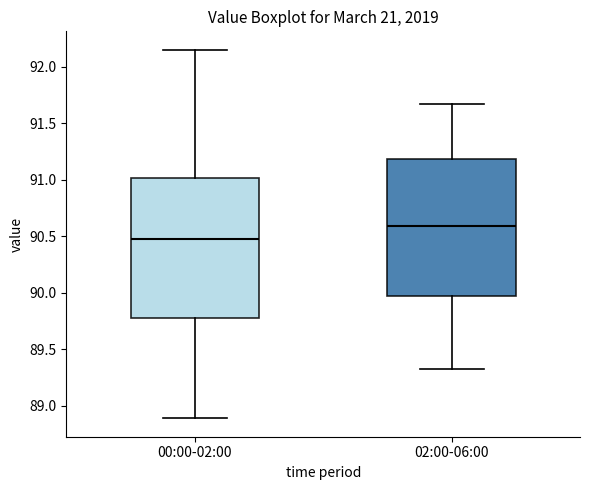

Where is the lower edge of the box for 02:00-06:00 on the y-axis? The values are not printed on the chart, so give them approximately, as read against the axis.

89.95